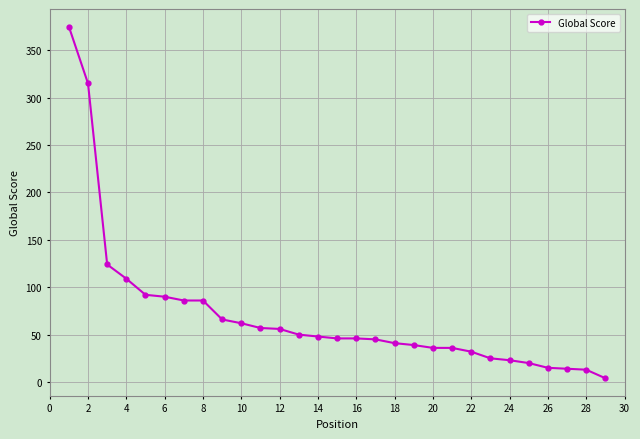

What is the greatest value displayed?

375